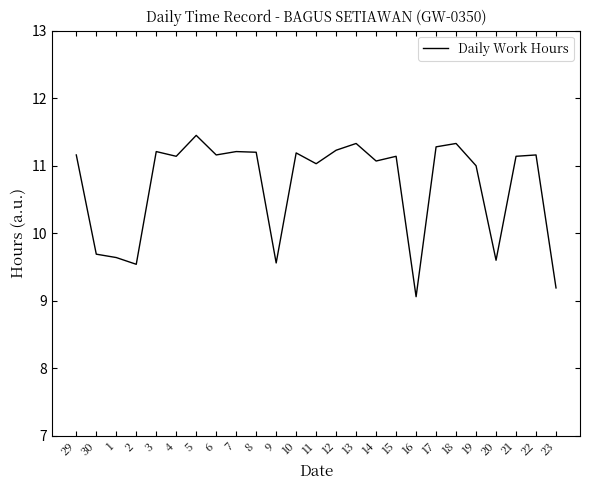

How many distinct data groups are displayed?

1